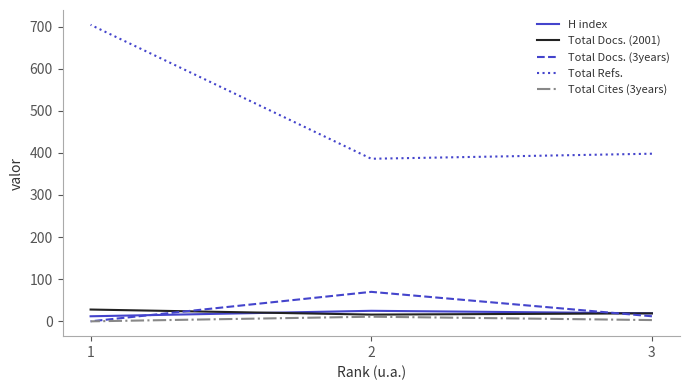

Reading right to left, what are all the values shown in this chart?

H index: 1=12	2=25	3=19
Total Docs. (2001): 1=28	2=16	3=19
Total Docs. (3years): 1=0	2=70	3=12
Total Refs.: 1=704	2=386	3=398
Total Cites (3years): 1=0	2=11	3=3